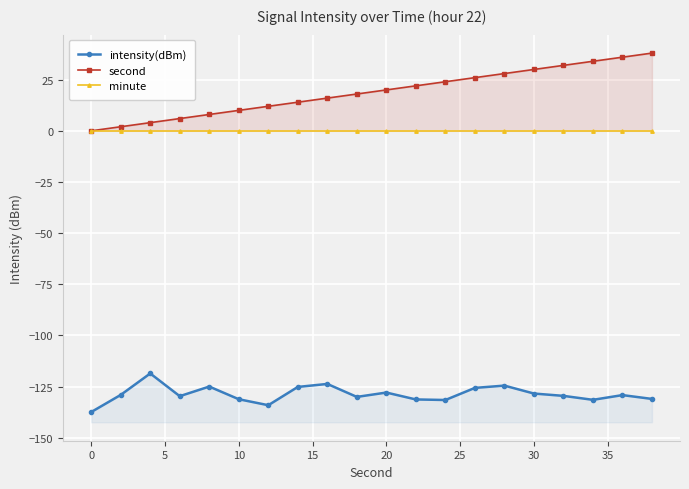

Reading left to right, extract all data points from this chart.

intensity(dBm): -137.5	-129.1	-118.6	-129.7	-125.0	-131.2	-134.1	-125.2	-123.7	-130.1	-127.9	-131.3	-131.6	-125.7	-124.6	-128.4	-129.6	-131.5	-129.2	-131.1
second: 0.0	2.0	4.0	6.0	8.0	10.0	12.0	14.0	16.0	18.0	20.0	22.0	24.0	26.0	28.0	30.0	32.0	34.0	36.0	38.0
minute: 0.0	0.0	0.0	0.0	0.0	0.0	0.0	0.0	0.0	0.0	0.0	0.0	0.0	0.0	0.0	0.0	0.0	0.0	0.0	0.0